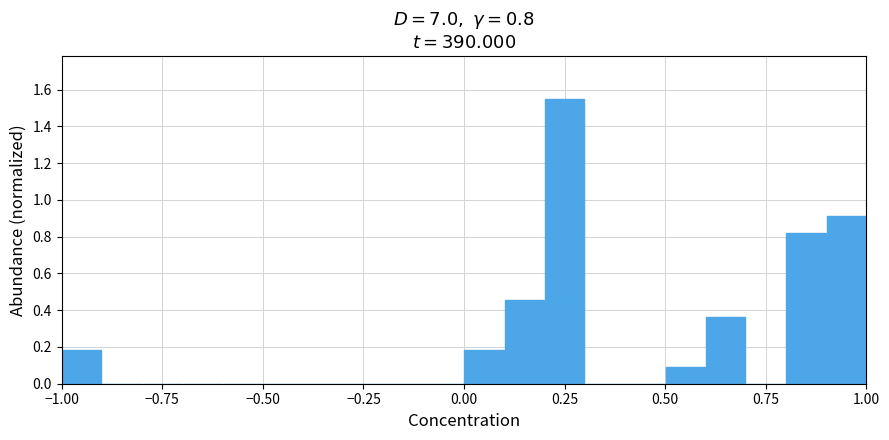

Read against the x-axis, roughly where is the centre of the tallest bar?

0.25